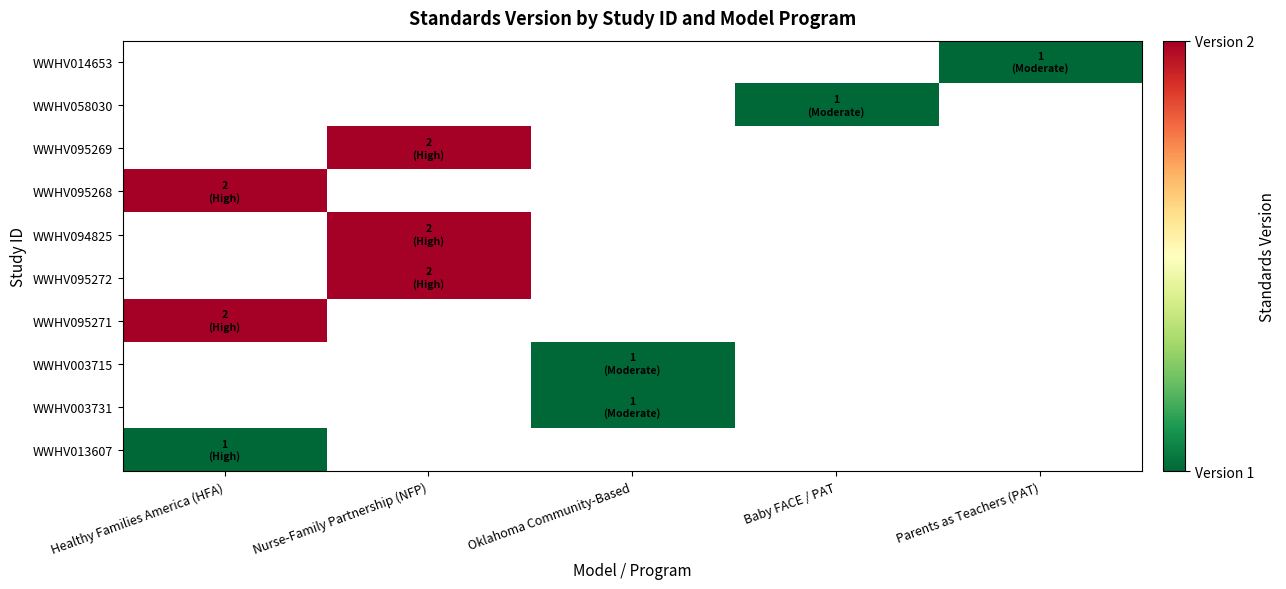

At which label does WWHV014653 reach its minimum?

Healthy Families America (HFA)